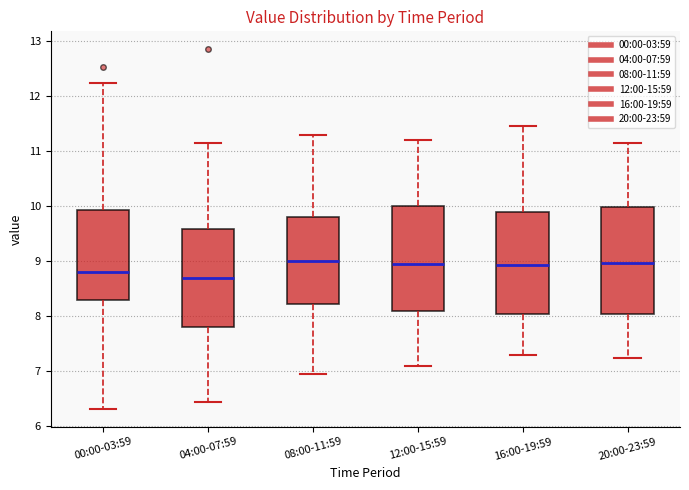

Reading left to right, transcribe this box plot: for each box, give where its median line is, the range the box spans, and where its two whiskers end, as read against the y-axis. The values are not printed on the chart, so give them approximately, as read against the axis.

00:00-03:59: median 8.8, box 8.3 to 9.9, whiskers 6.3 to 12.2
04:00-07:59: median 8.7, box 7.8 to 9.6, whiskers 6.5 to 11.2
08:00-11:59: median 9.0, box 8.2 to 9.8, whiskers 7.0 to 11.3
12:00-15:59: median 9.0, box 8.1 to 10.0, whiskers 7.1 to 11.2
16:00-19:59: median 8.9, box 8.0 to 9.9, whiskers 7.3 to 11.5
20:00-23:59: median 9.0, box 8.0 to 10.0, whiskers 7.3 to 11.2